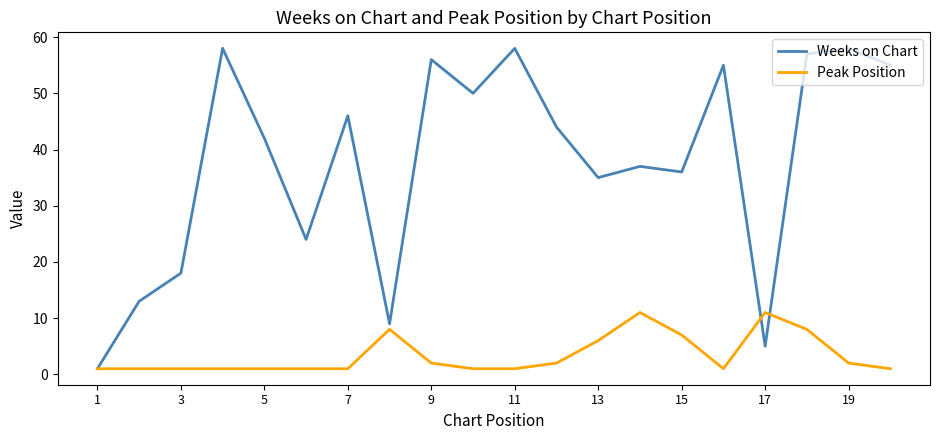

True or false: Peak Position has more than 1 points higher than both neighbors.

True